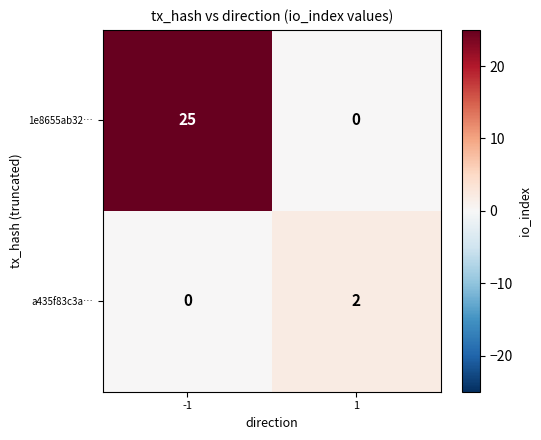

Which series has the largest total across all categories?

1e8655ab32…